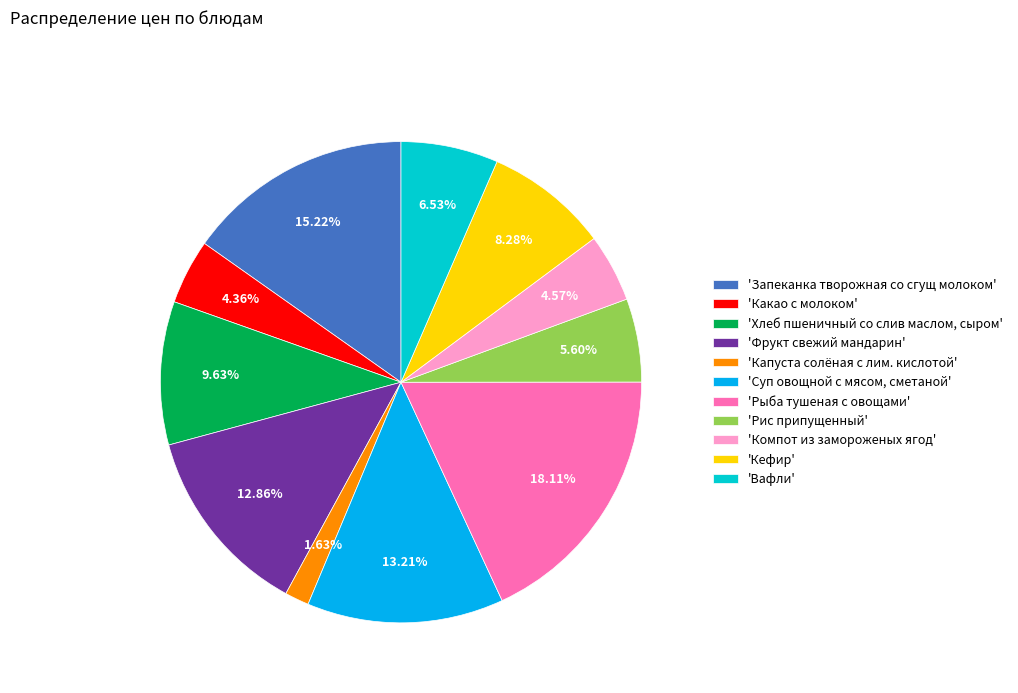

Count the number of slices in the pie.

11